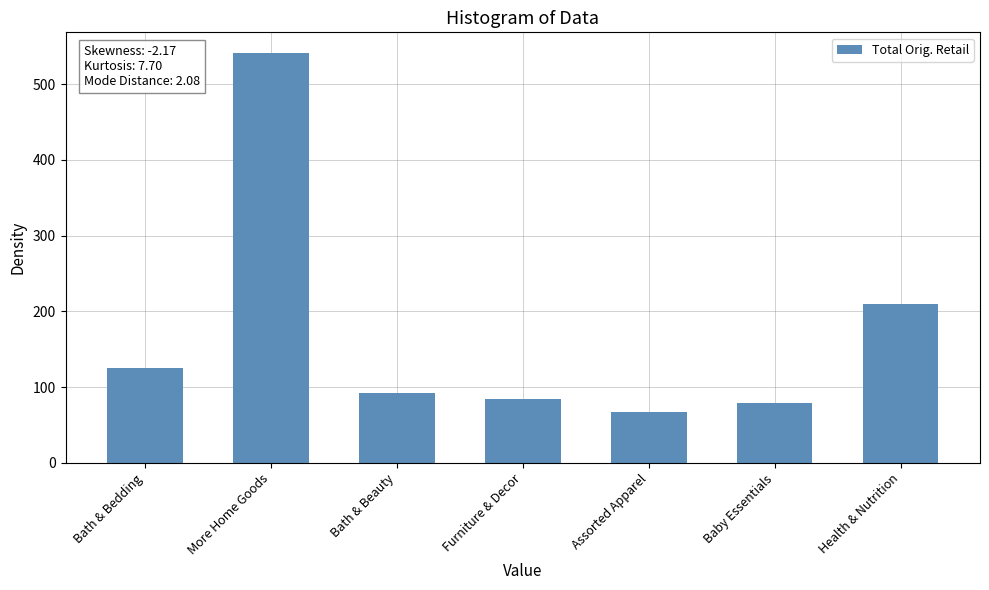

Does the chart contain any negative values?

No